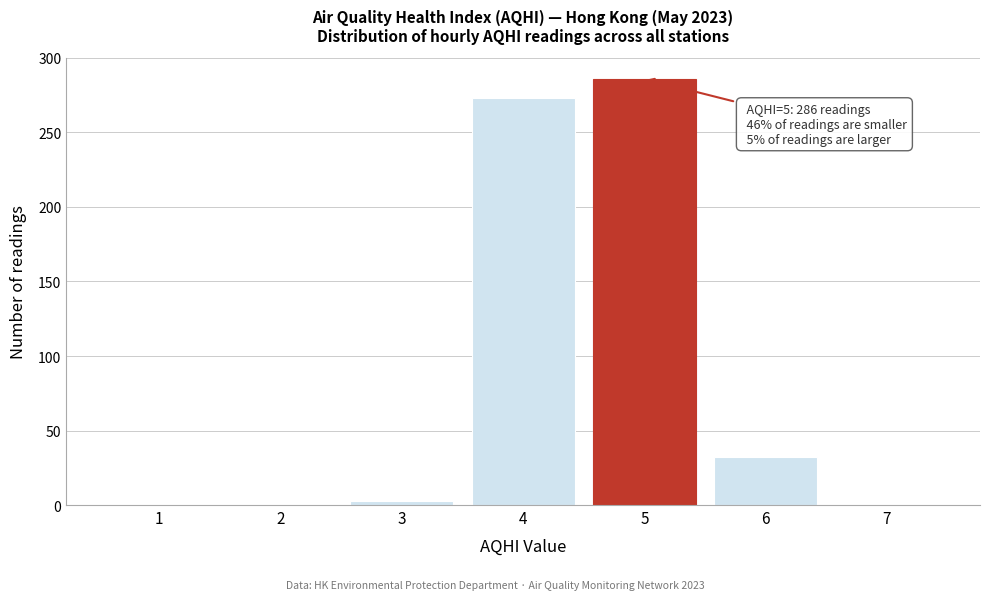

Reading right to left, extract all data points from this chart.

7=0	6=32	5=286	4=273	3=3	2=0	1=0